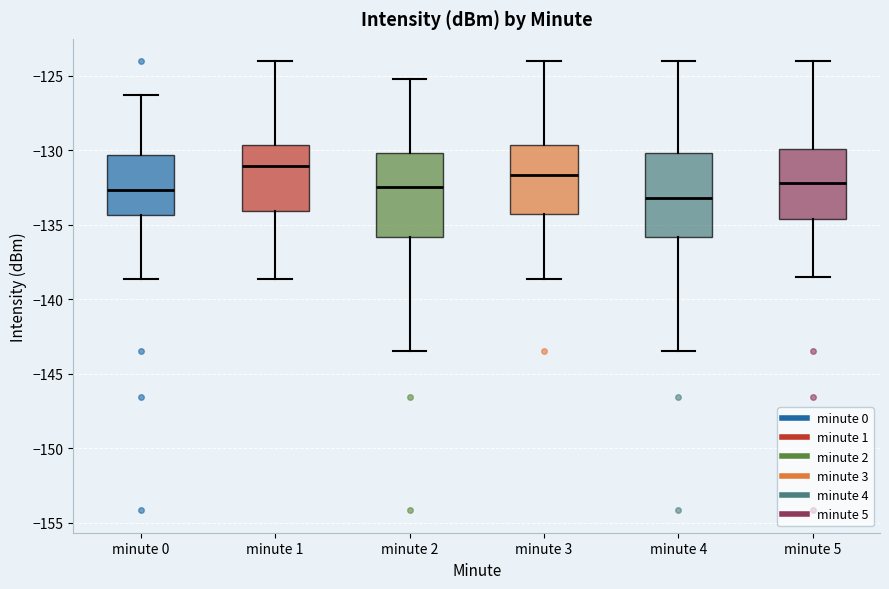

Where is the upper edge of the box for minute 1 on the y-axis? The values are not printed on the chart, so give them approximately, as read against the axis.

-129.5